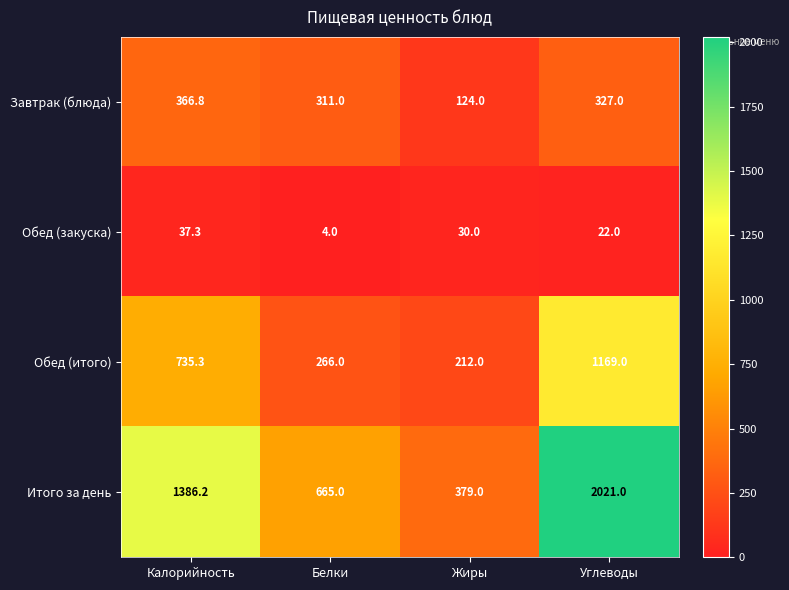

At which label does Завтрак (блюда) first exceed 327?

Калорийность